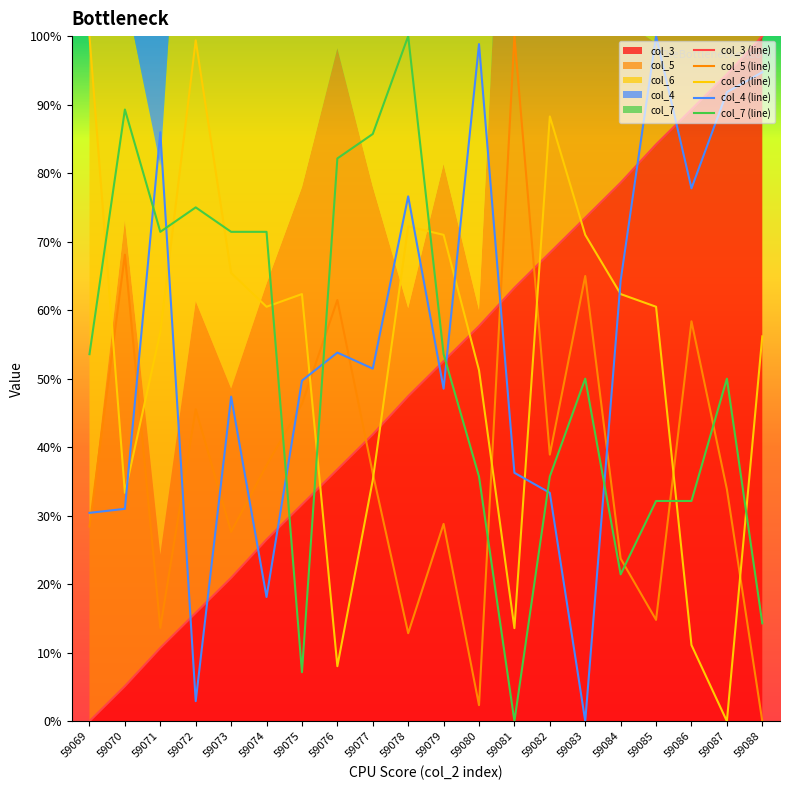

After their last crossing, which series has the higher values: col_3 or col_4?

col_3